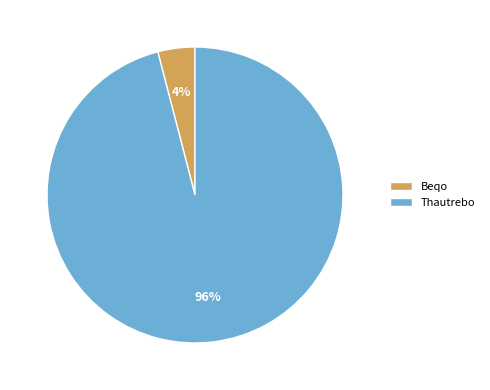

How many segments does this pie chart have?

2